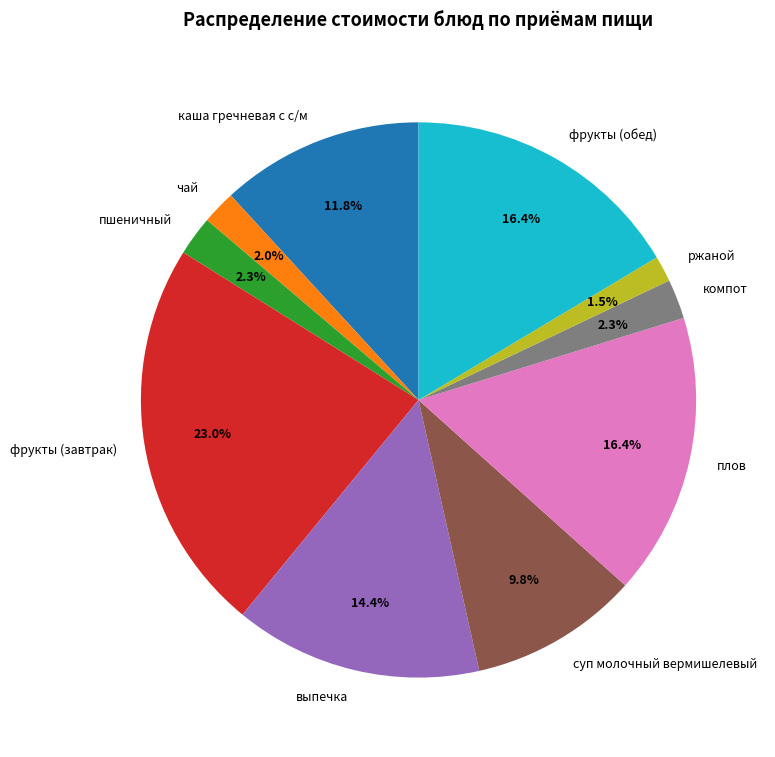

To the nearest percent, what is the average slice percentage?

10%